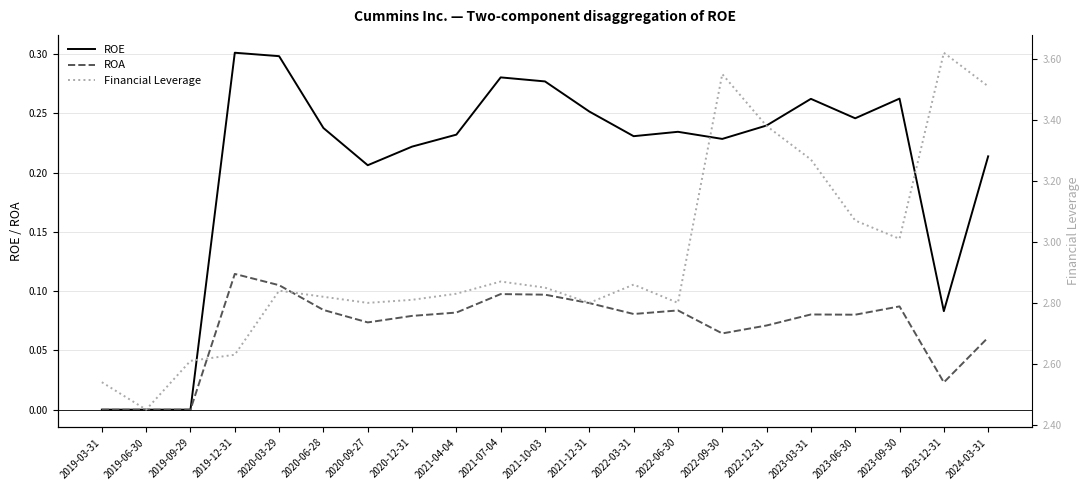

Where is the first local maximum for ROE?

2019-12-31